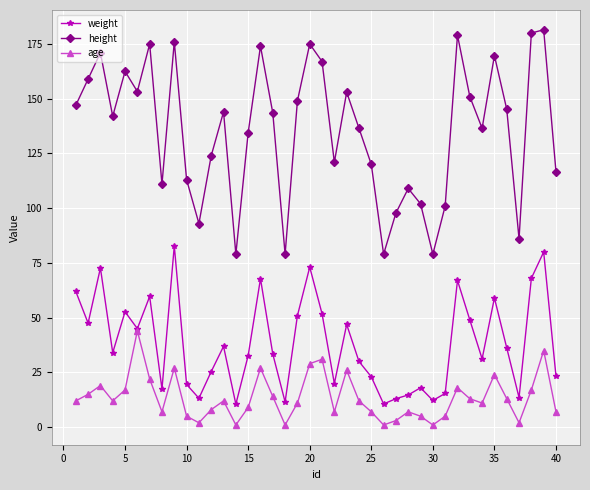

Which series has the largest total across all categories?

height